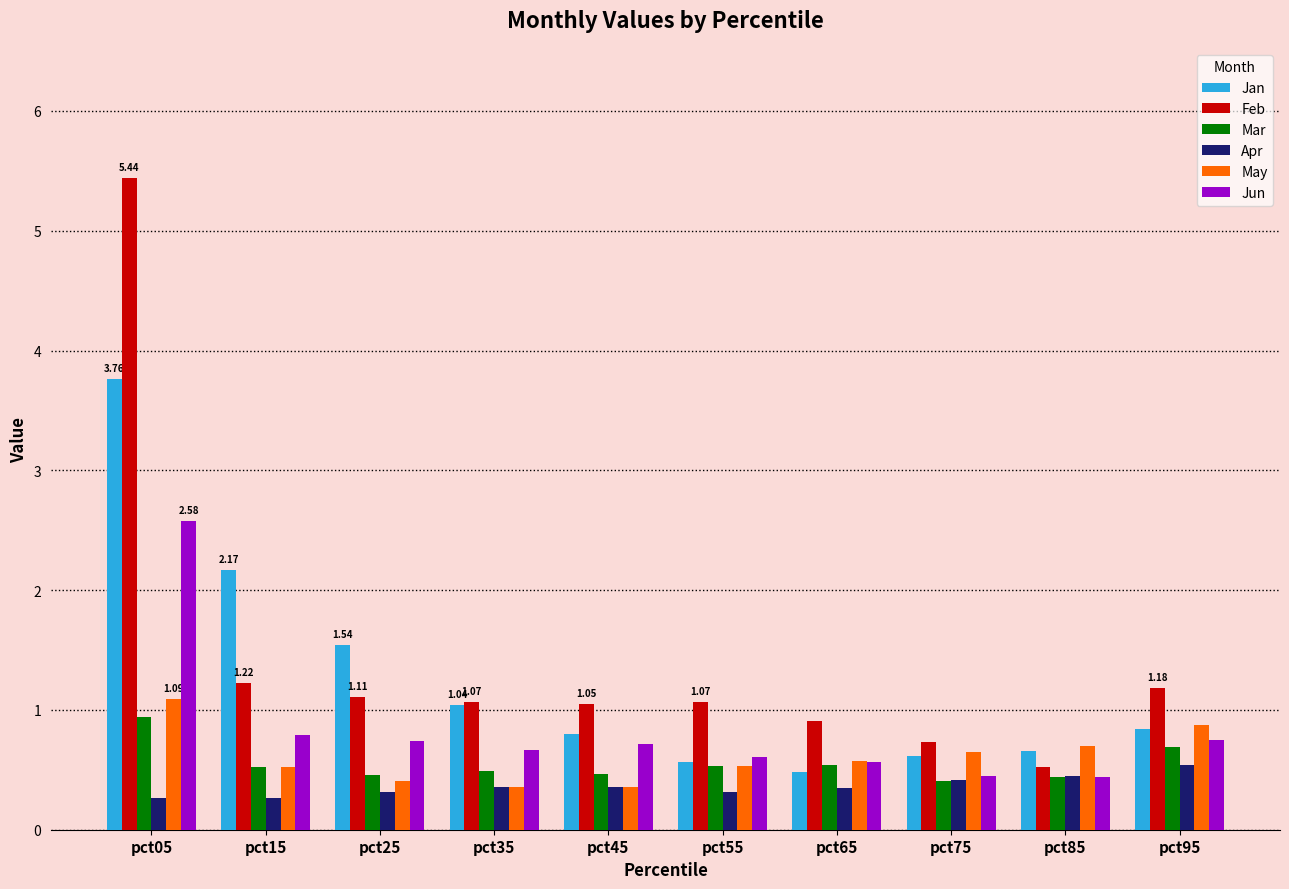

The Feb series shows 1.0 at pct45. True or false?

True